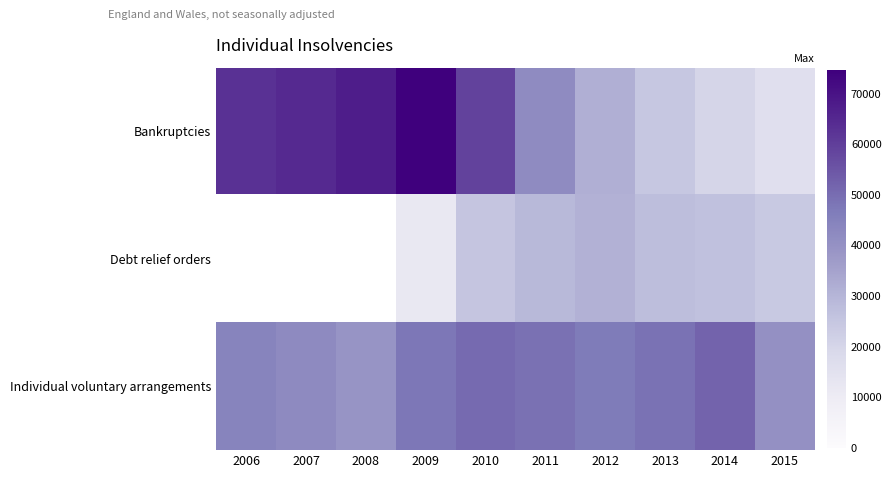

What is the total value across all series at 2014?

99226.0